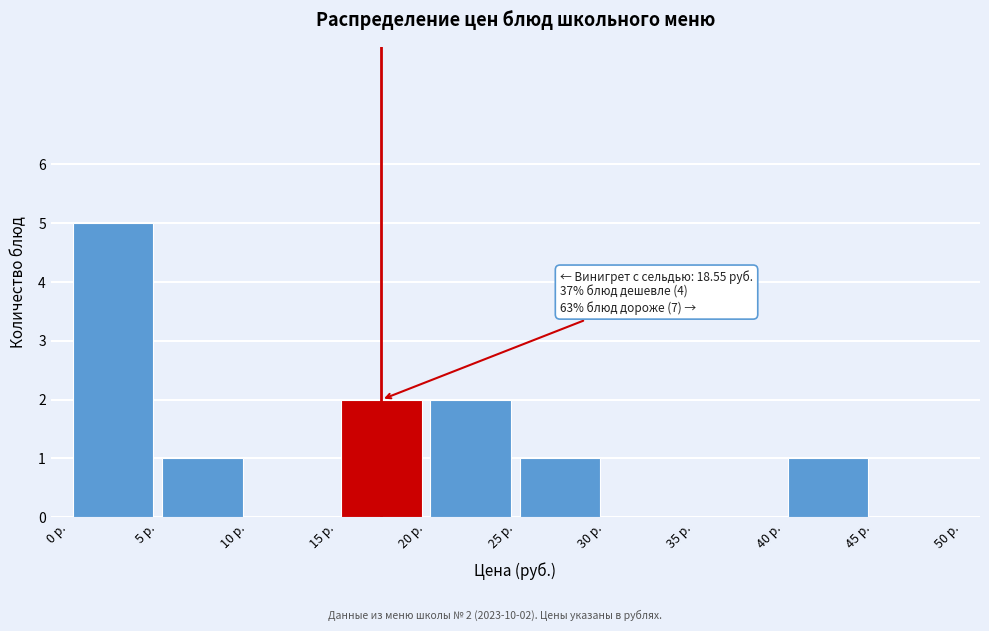

Which range on the x-axis has the tallest bar?

0 to 5